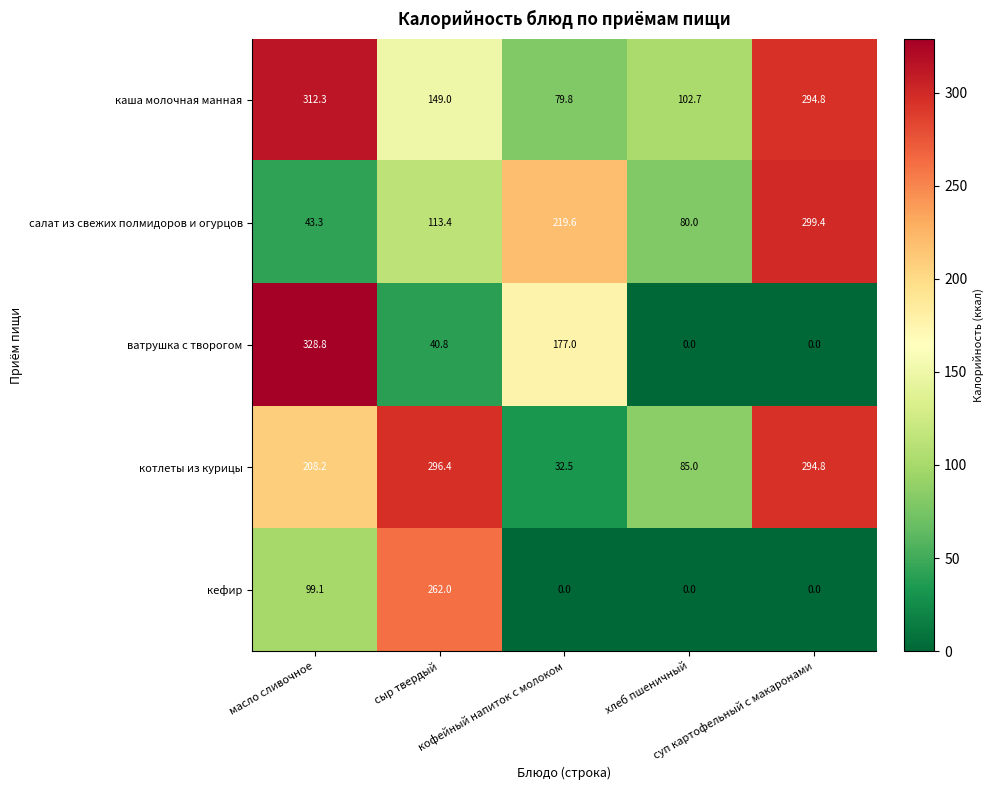

Which series has the largest range (max minus min)?

ватрушка с творогом